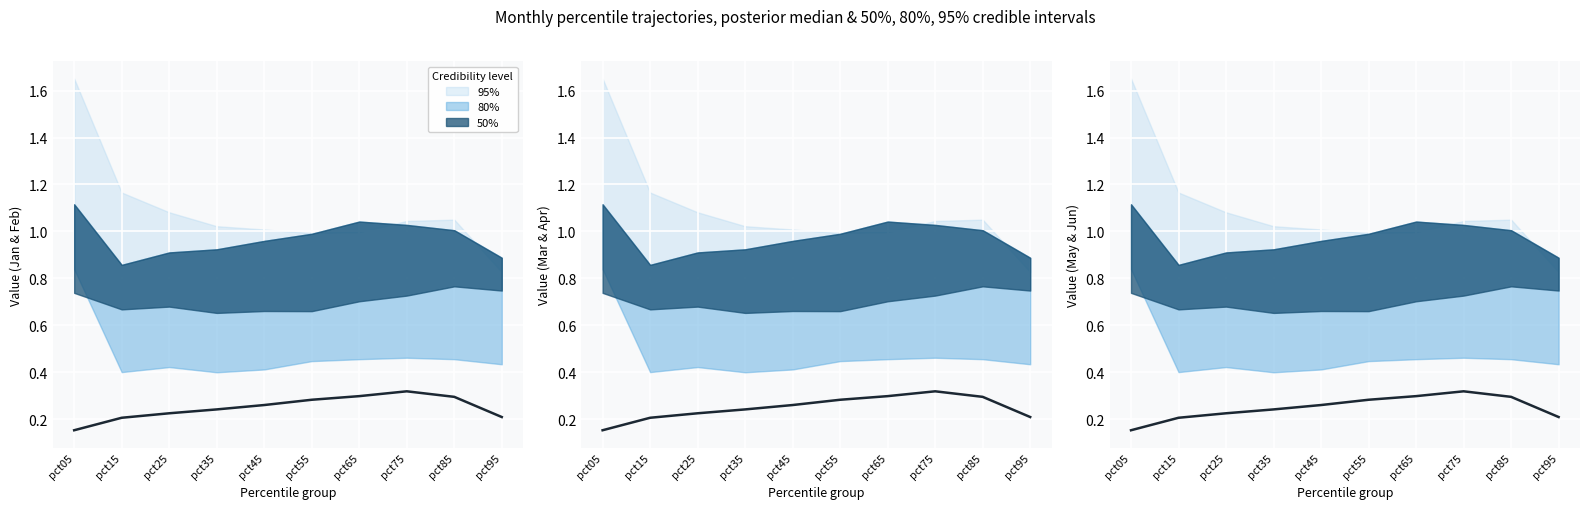

Read the value at pct75.

0.3